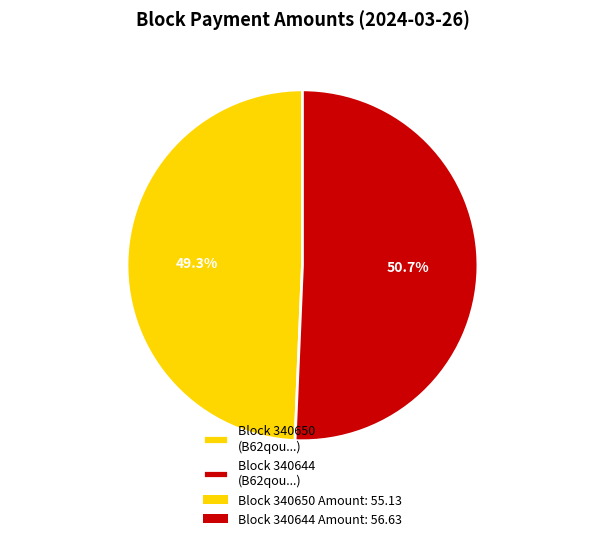

Count the number of slices in the pie.

2